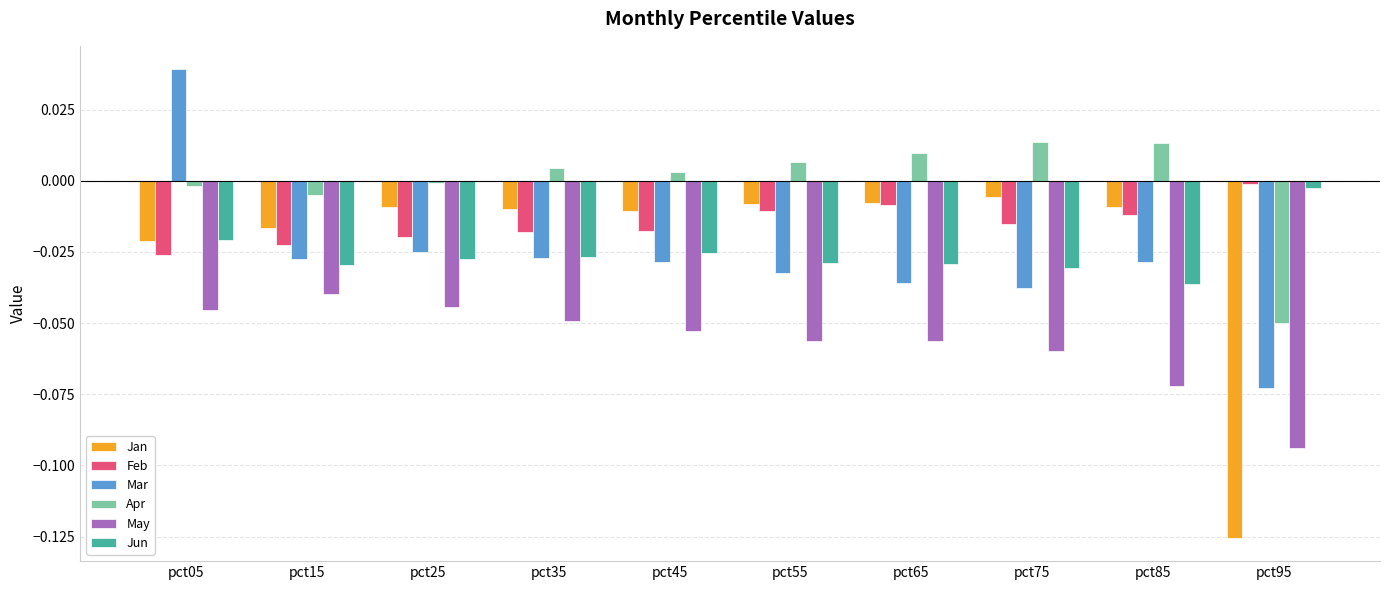

Which series has the largest range (max minus min)?

Jan